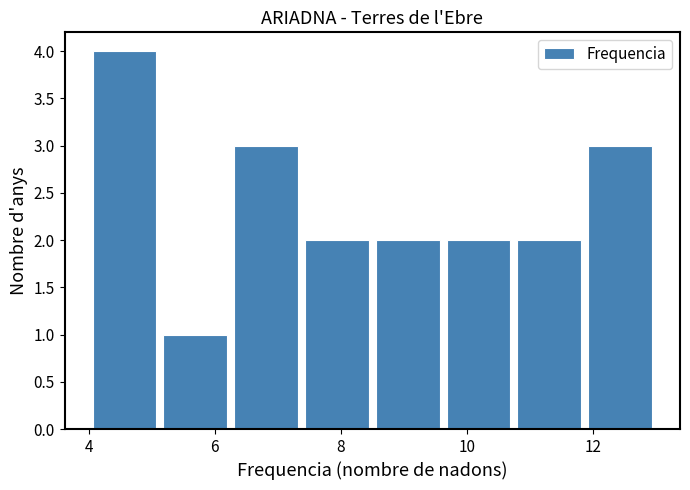

How tall is the bar that spans 4.0 to 5.2 on the x-axis? Neither the bar edges nor the heights are printed on the chart, so give them approximately, as read against the axes.

4